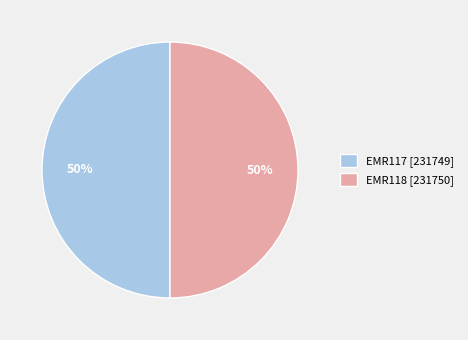

Approximately how many times larger is the value at EMR117 [231749] compared to EMR118 [231750]?

1.0